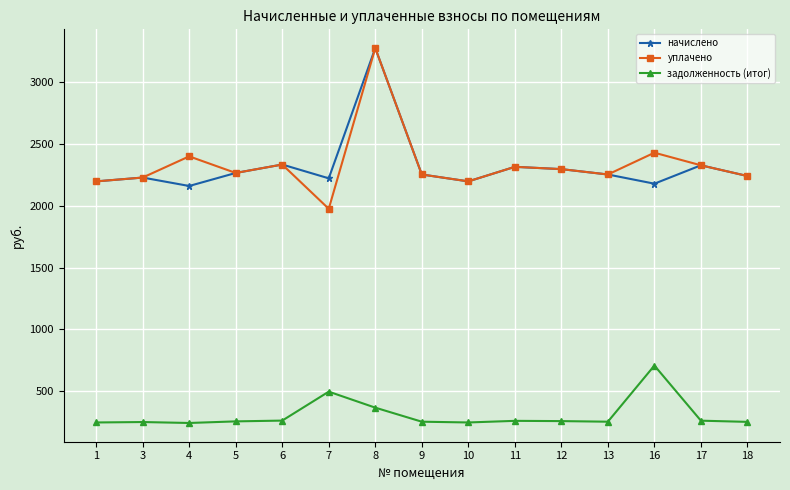

What is the value of the уплачено point at the 7th from the left?

3278.9